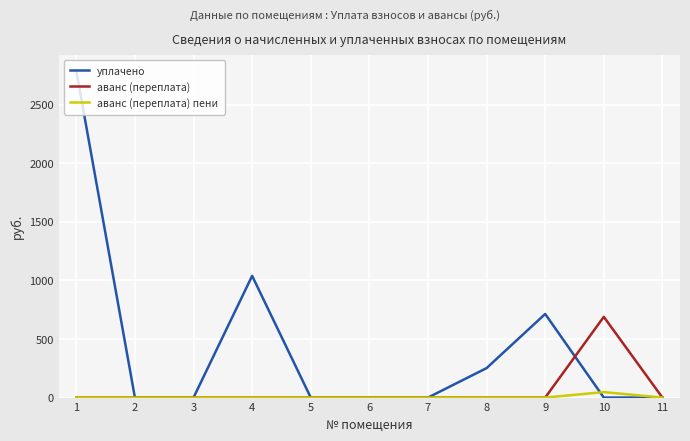

What is the sum of the уплачено values at 2 and 9?

714.1